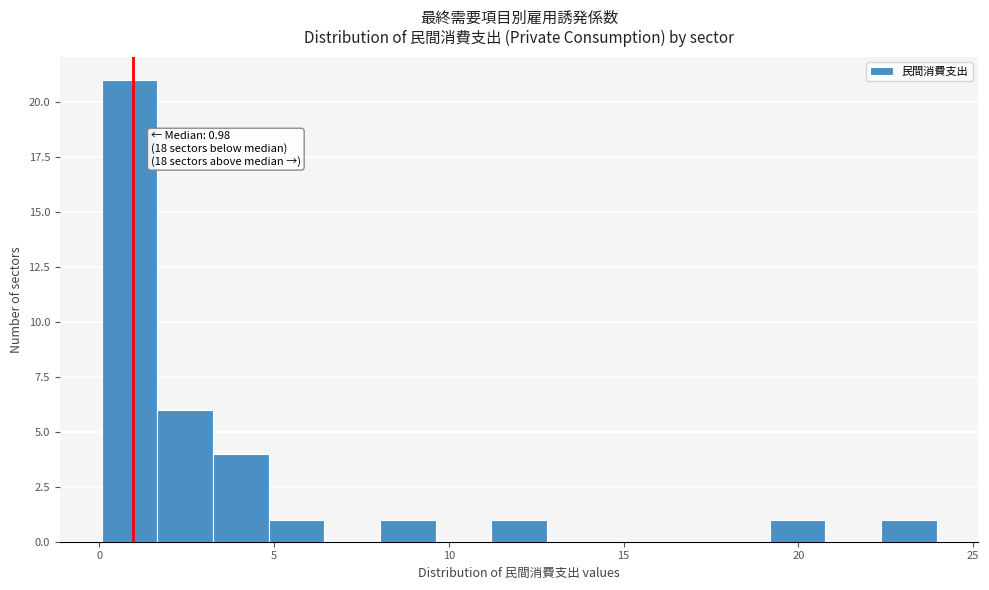

Read against the x-axis, roughly where is the centre of the tallest bar?

1.0